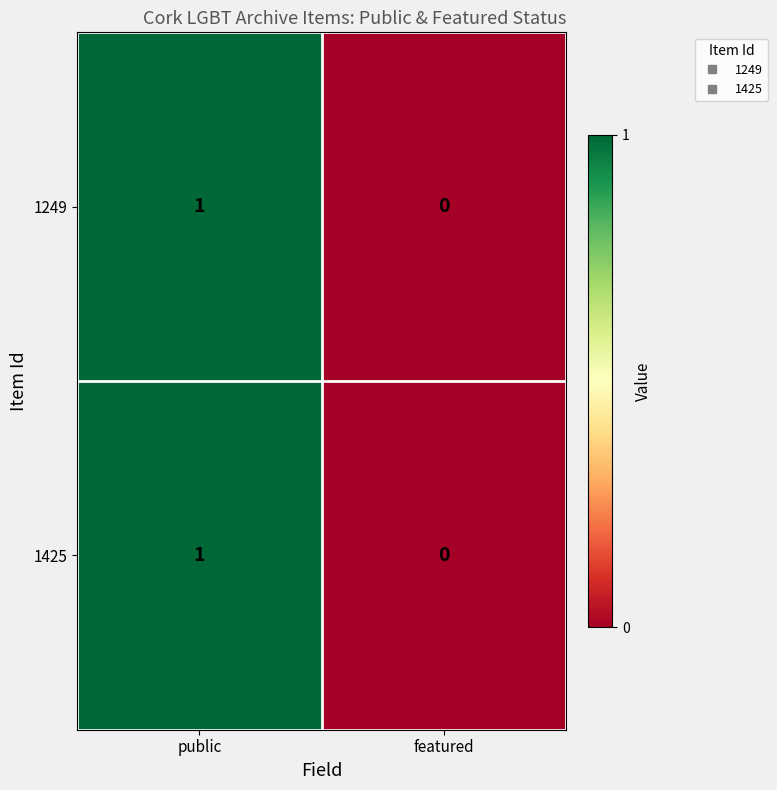

Count the number of data series in this chart.

2